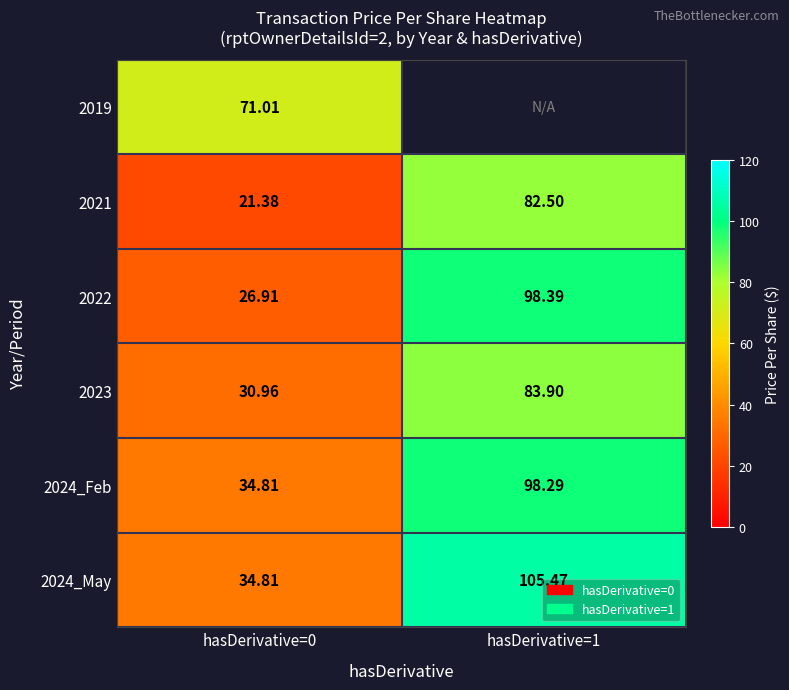

What is the difference between the 2023 values at hasDerivative=1 and hasDerivative=0?

52.9